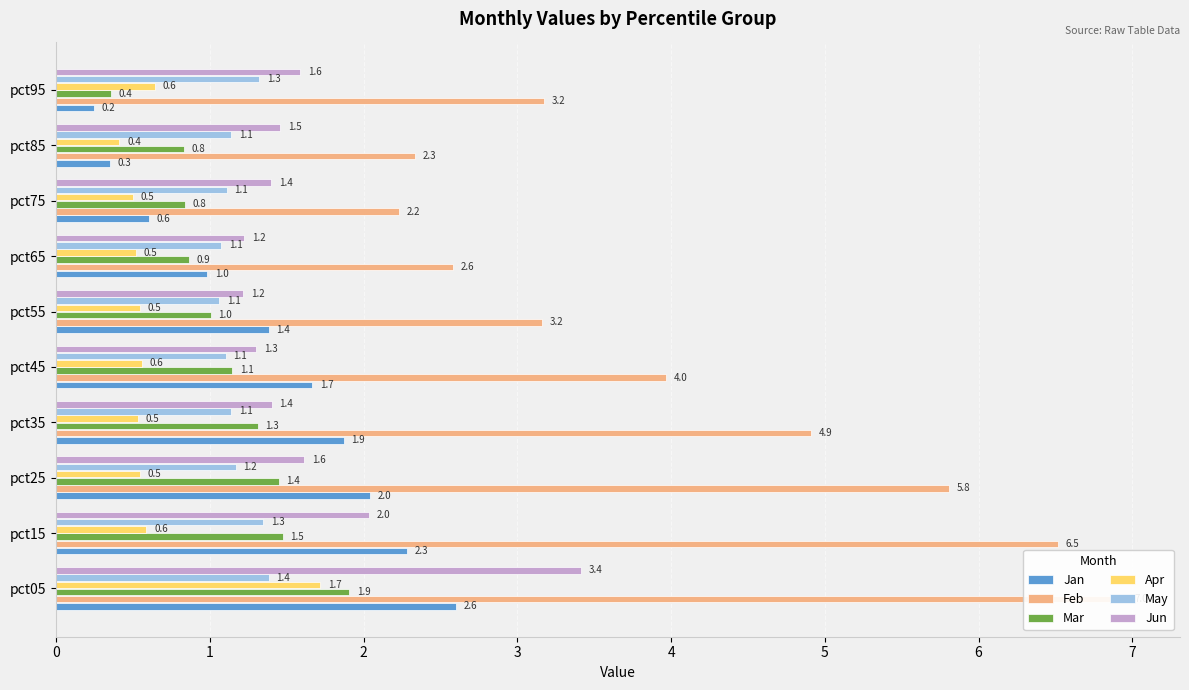

Which series has the largest range (max minus min)?

Feb